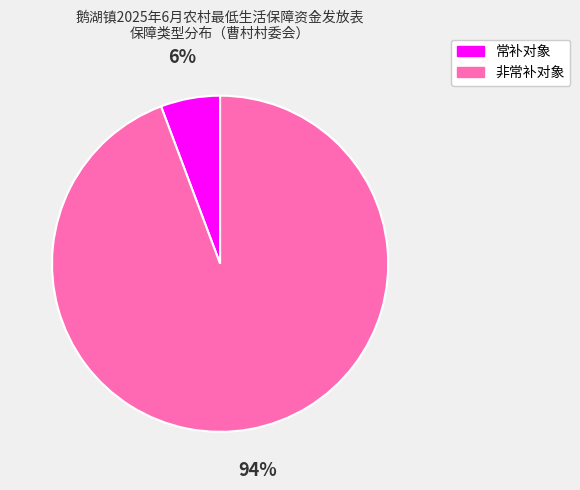

Does any single category account for the majority?

Yes